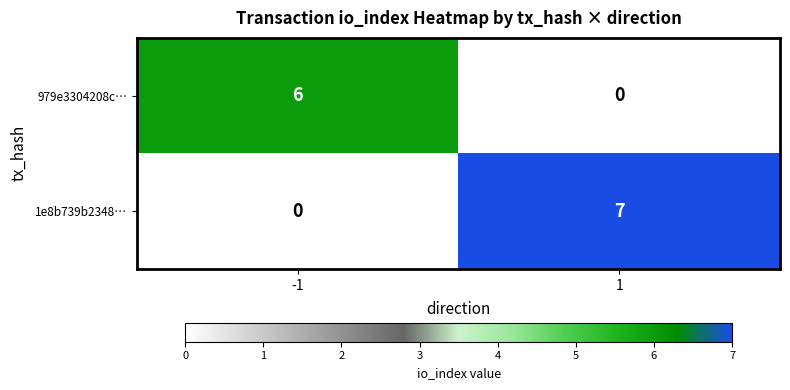

What is the sum of the 1e8b739b2348… values at -1 and 1?

7